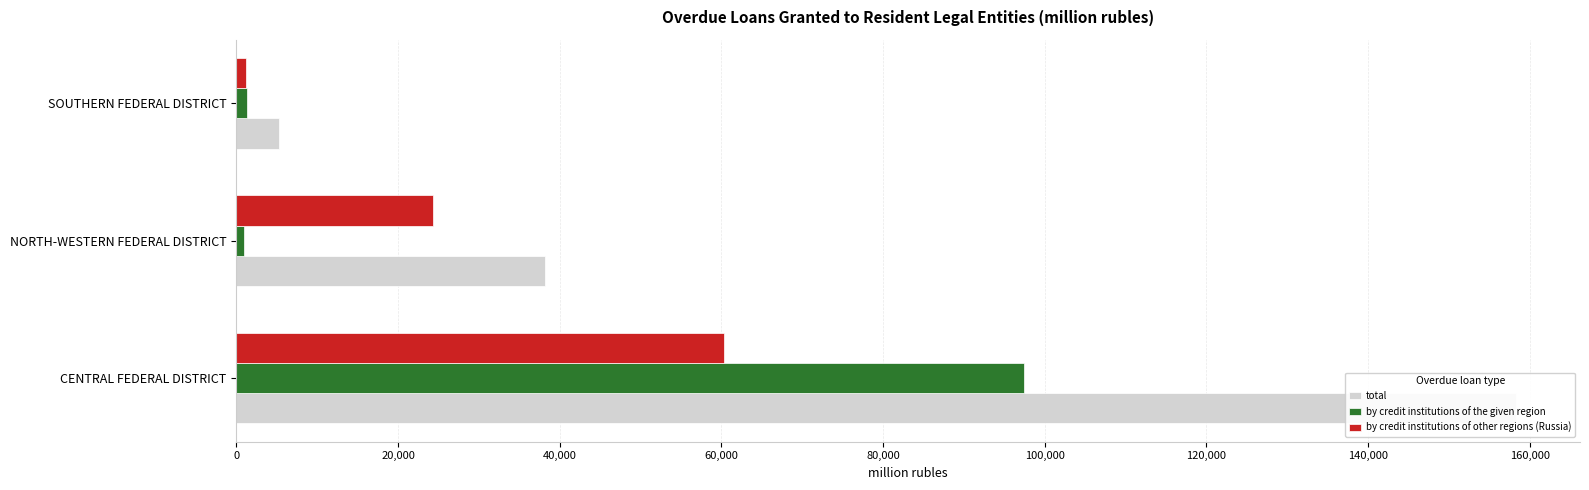

How many data points does each series have?

3